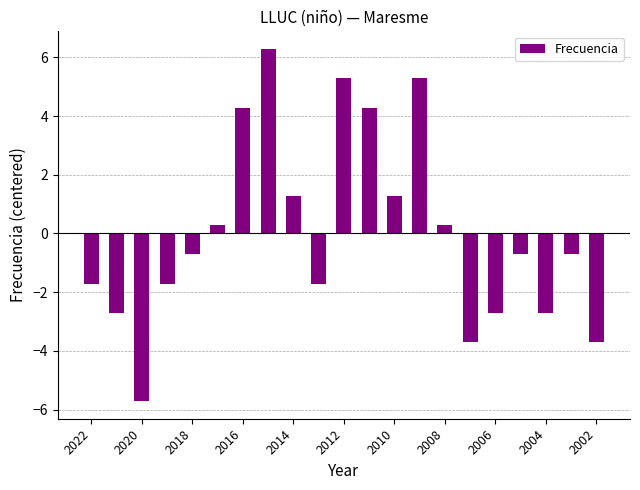

Count the number of data series in this chart.

1